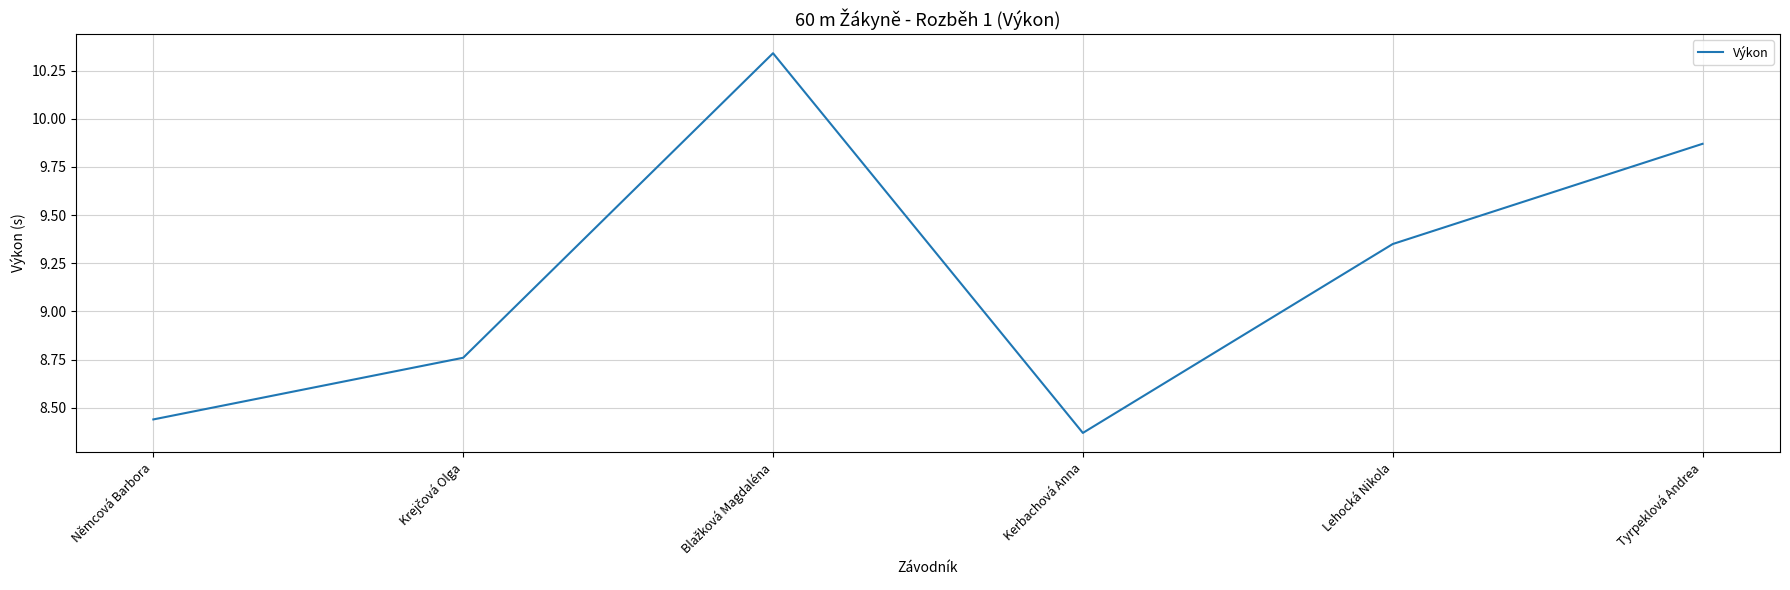

True or false: the data shows 15.1 at Němcová Barbora.

False